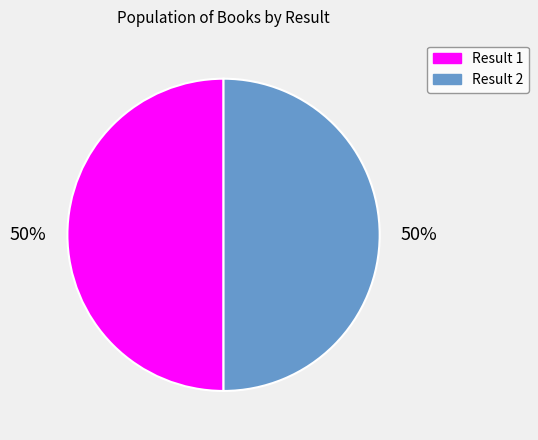

What percentage is the Result 1 slice, to the nearest percent?

50%